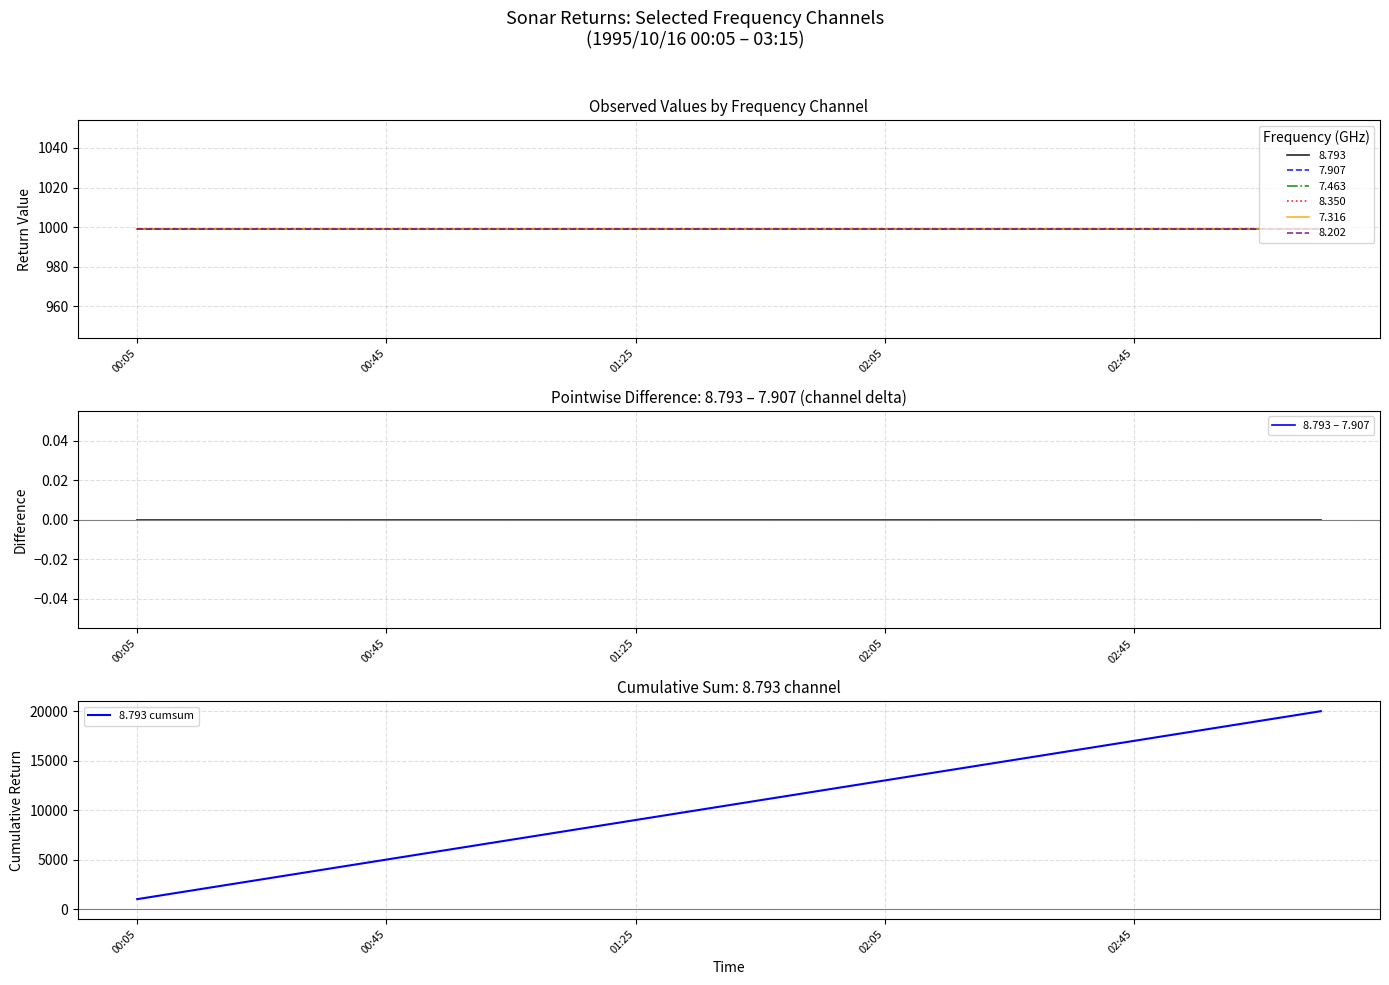

Which series changed the most between 02:45 and 5?

8.793 cumsum